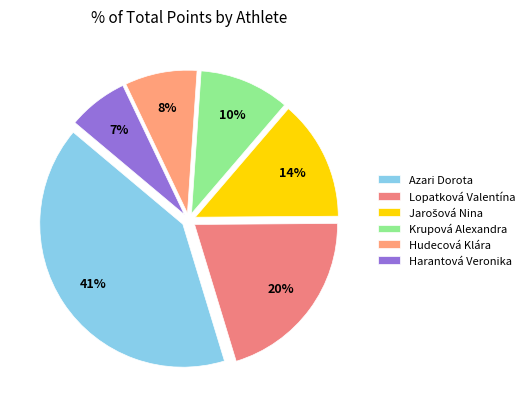

Count the number of slices in the pie.

6